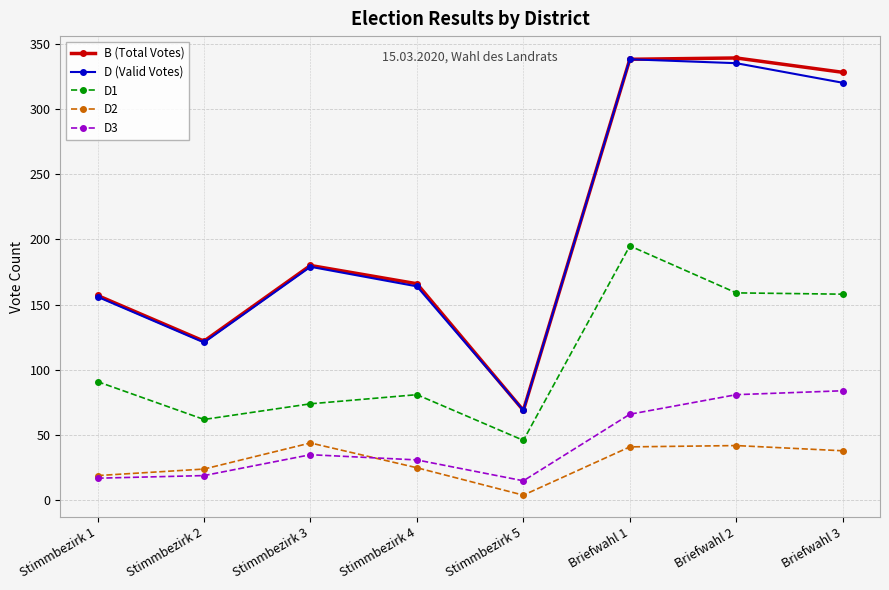

Read the D (Valid Votes) value at Stimmbezirk 1, to the nearest 50.

150